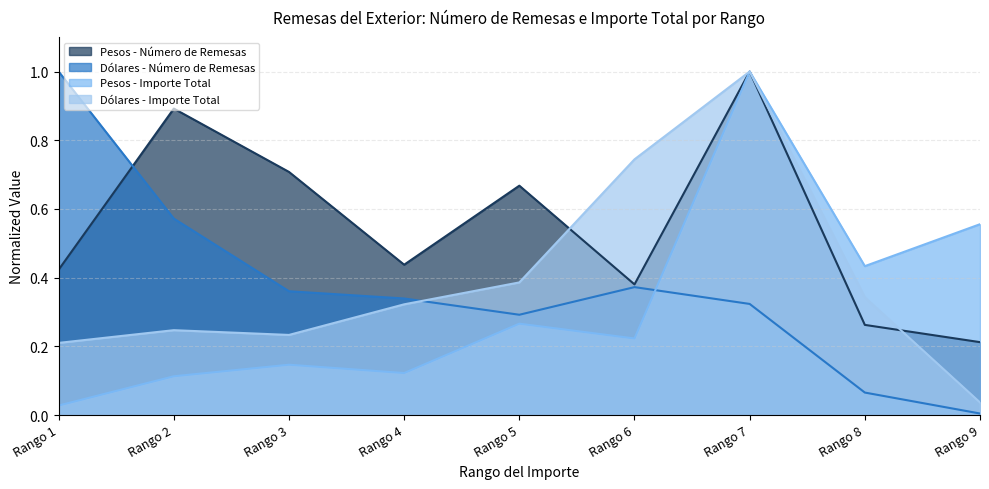

The value of Dólares - Número de Remesas at Rango 9 is 0.0. True or false?

False